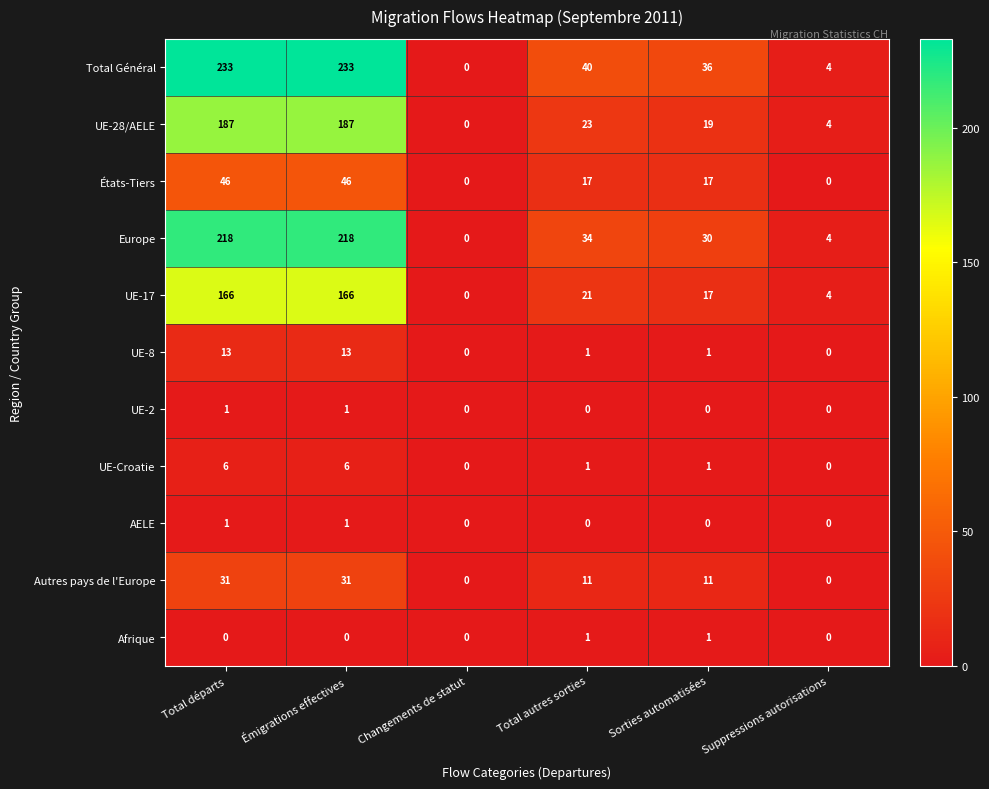

Which series has the largest total across all categories?

Total Général